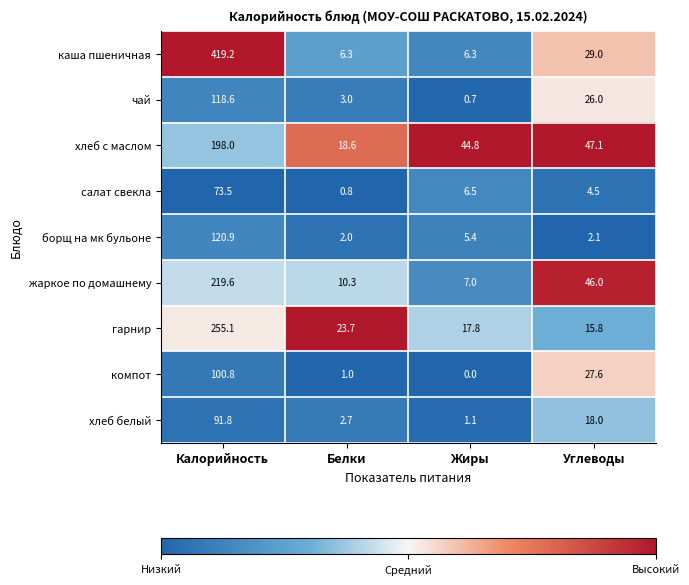

At which label does каша пшеничная first exceed 29?

Калорийность